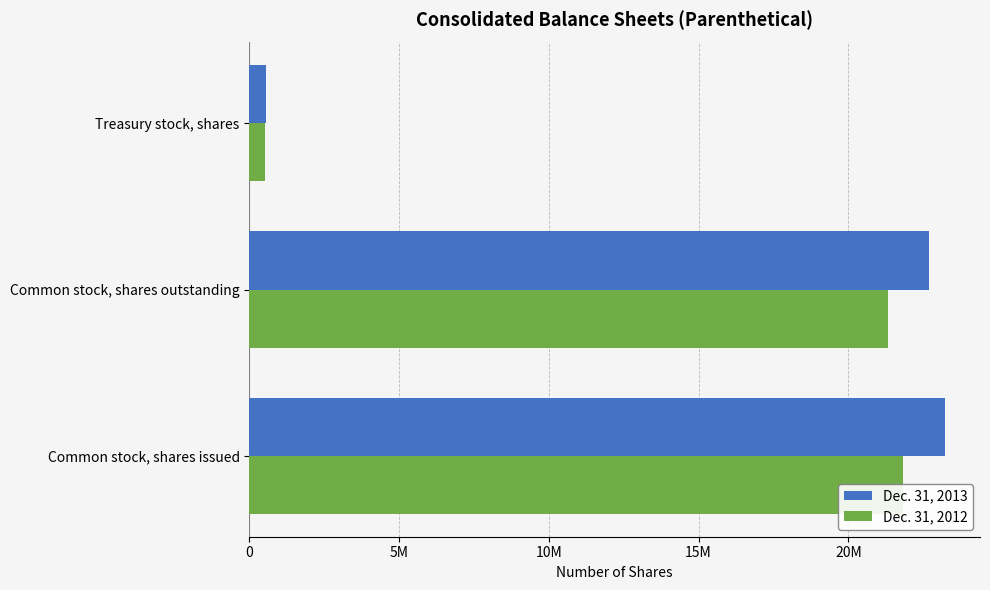

Count the number of data series in this chart.

2